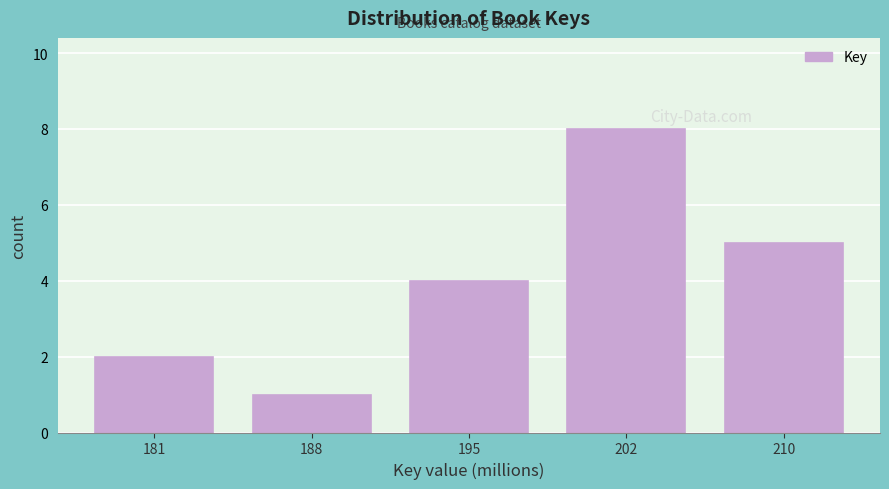

Reading left to right, what are all the values shown in this chart?

181=2	188=1	195=4	202=8	210=5